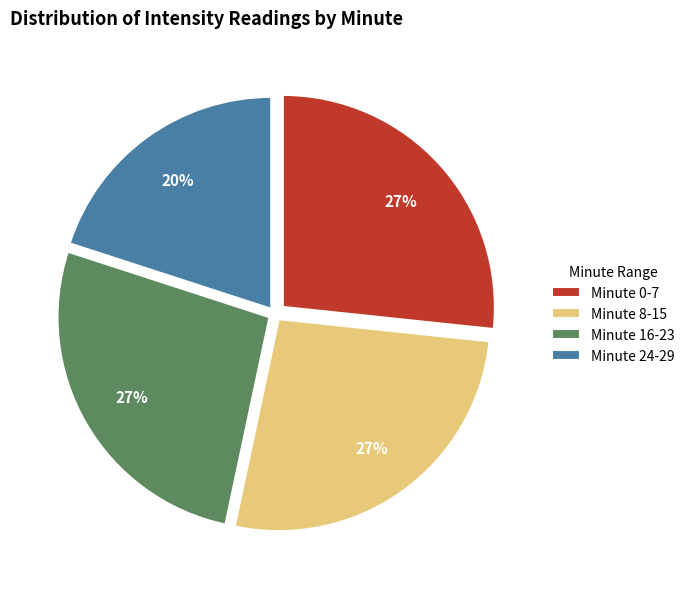

Between Minute 24-29 and Minute 8-15, which is larger?

Minute 8-15